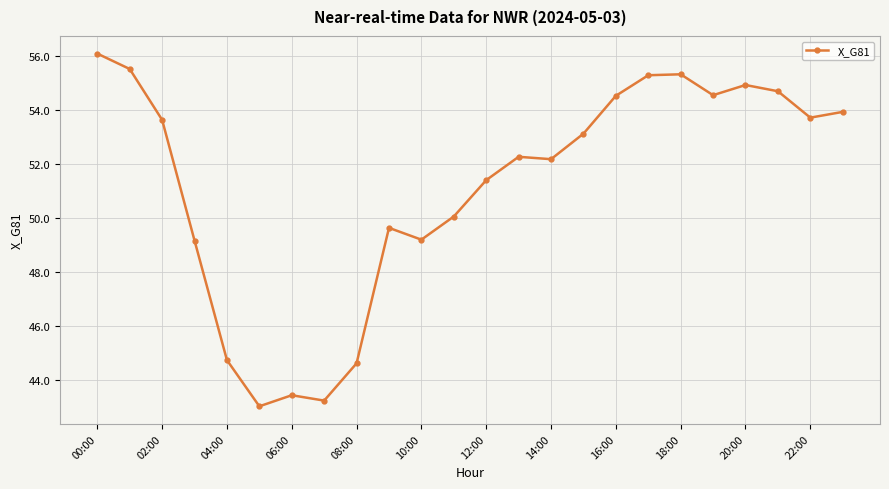

What is the greatest value displayed?

56.1